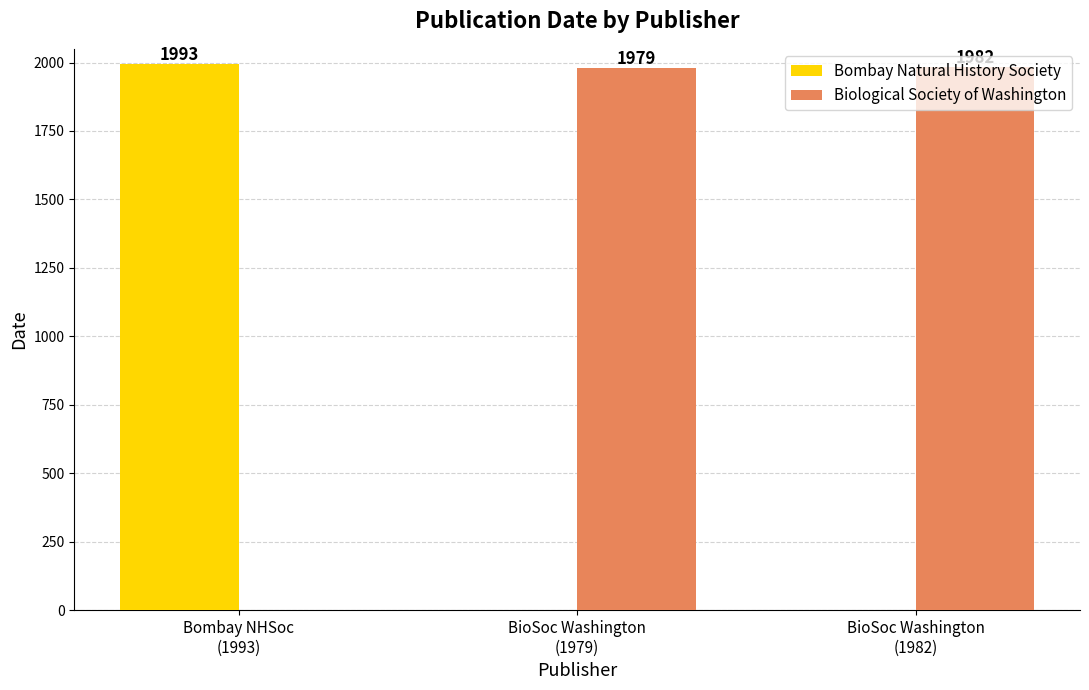

What is the sum of all Biological Society of Washington values?

3961